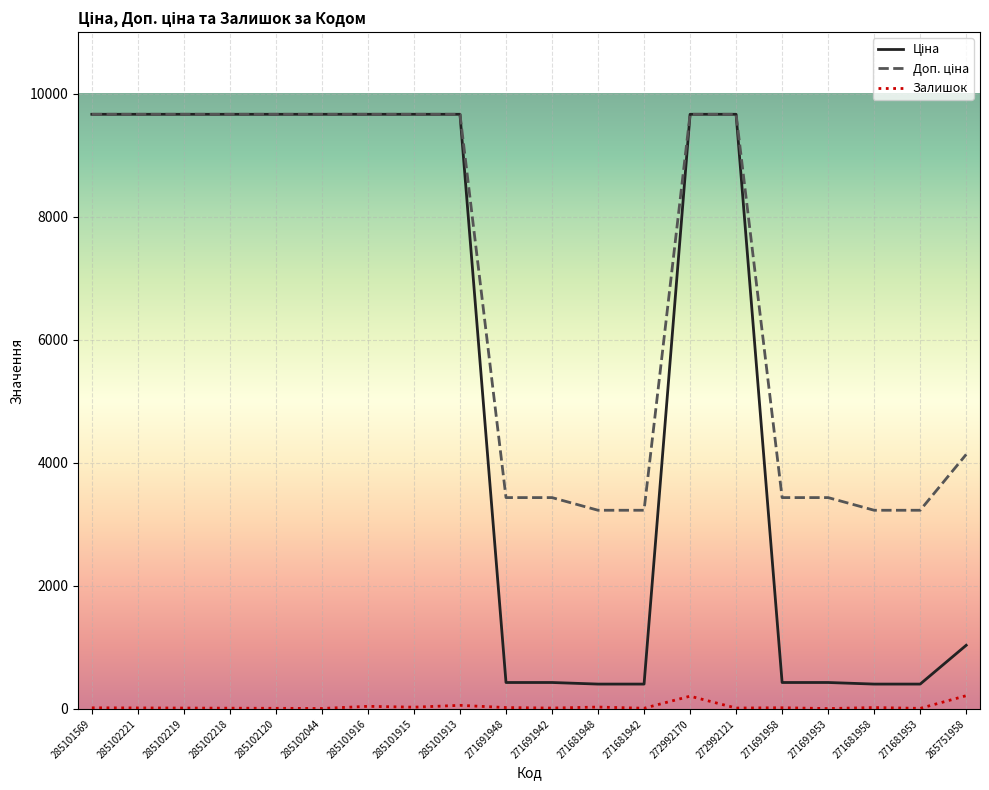

What is the greatest value displayed?

9664.7